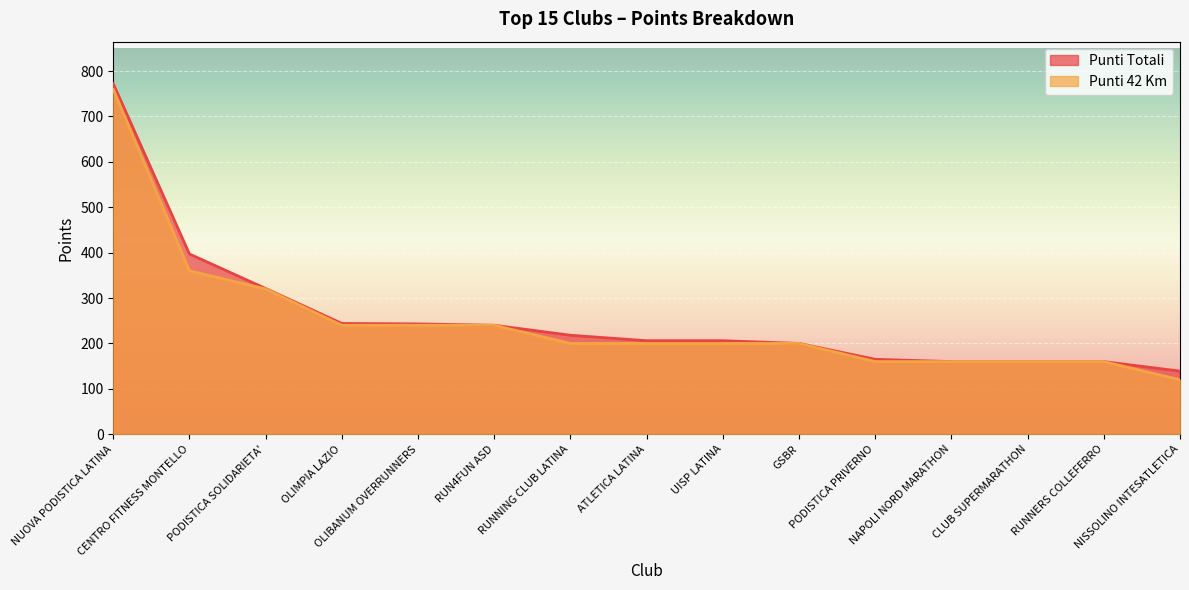

Count the number of data series in this chart.

2